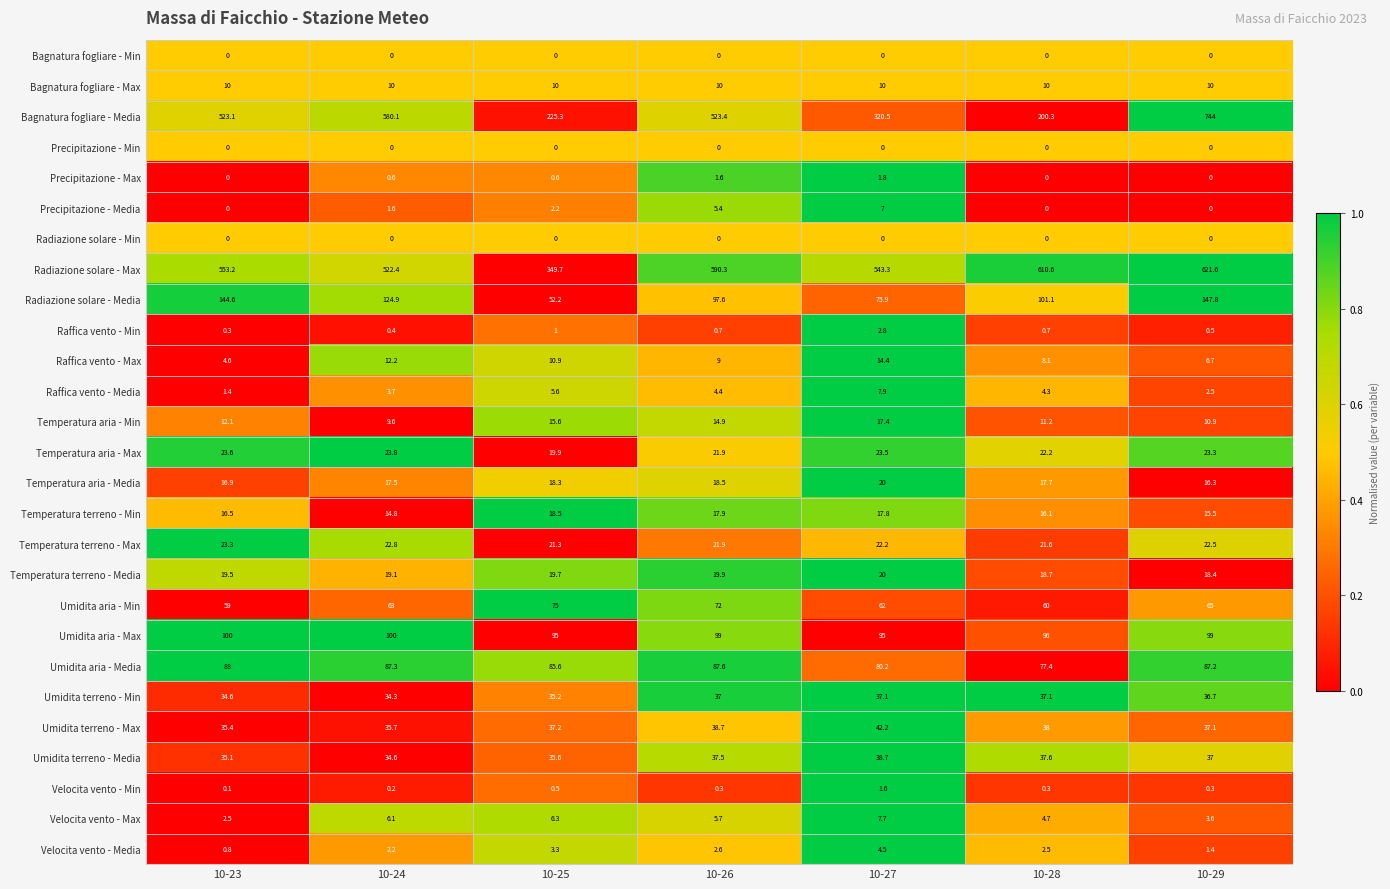

What is the total value across all series at 10-28?

1396.2